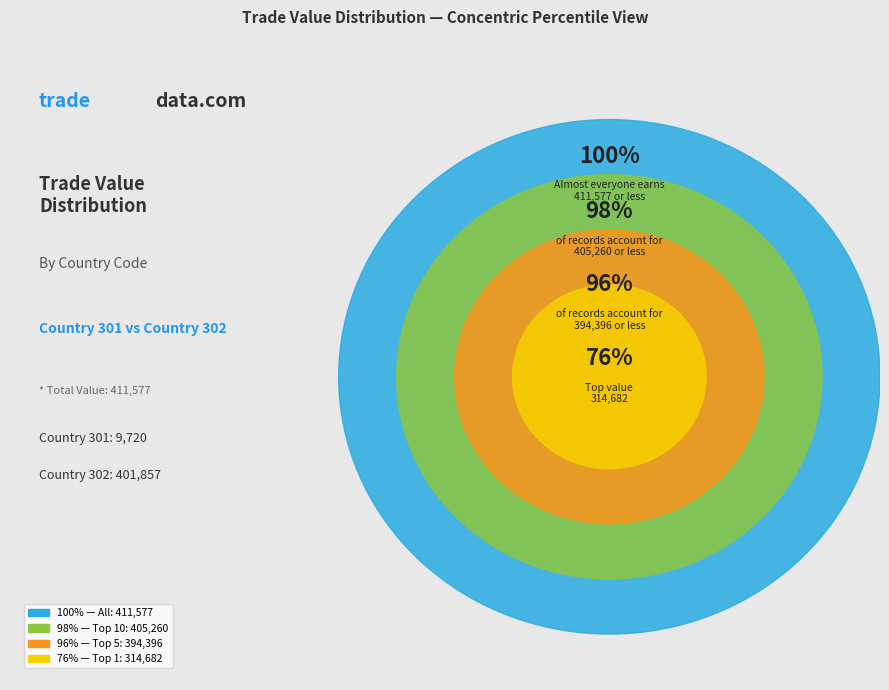

What is the largest slice in the pie chart?

302